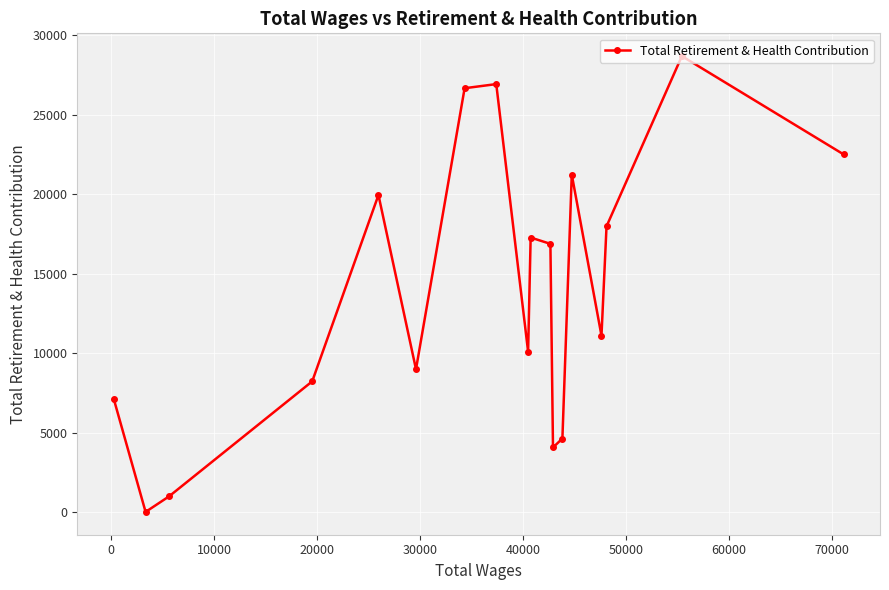

What is the average value?

14070